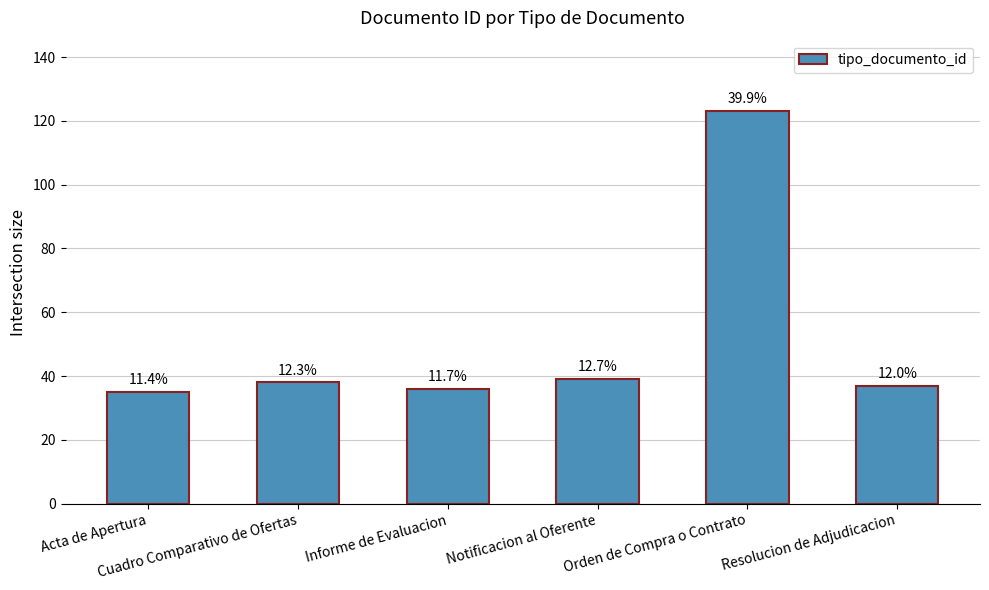

How many bars are there in total?

6